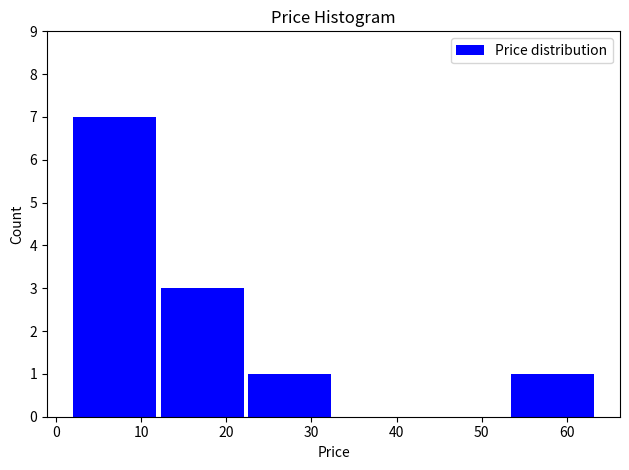

How tall is the bar that spans 53 to 63 on the x-axis? Neither the bar edges nor the heights are printed on the chart, so give them approximately, as read against the axes.

1